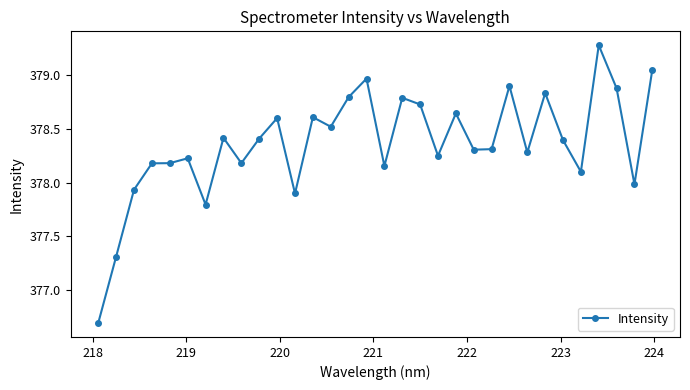

What is the smallest value displayed?

376.7